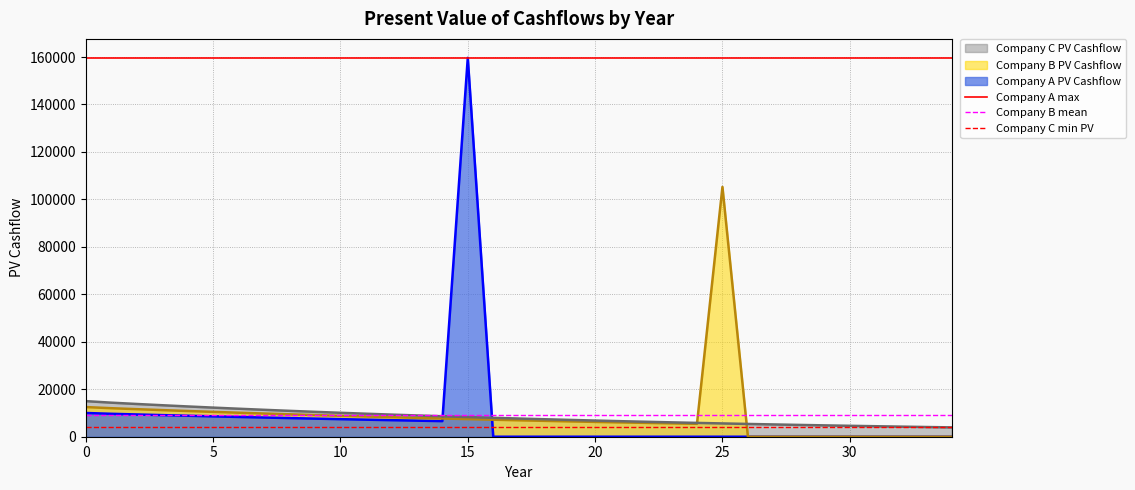

The value of Company A PV Cashflow at 0 is 10000.0. True or false?

True